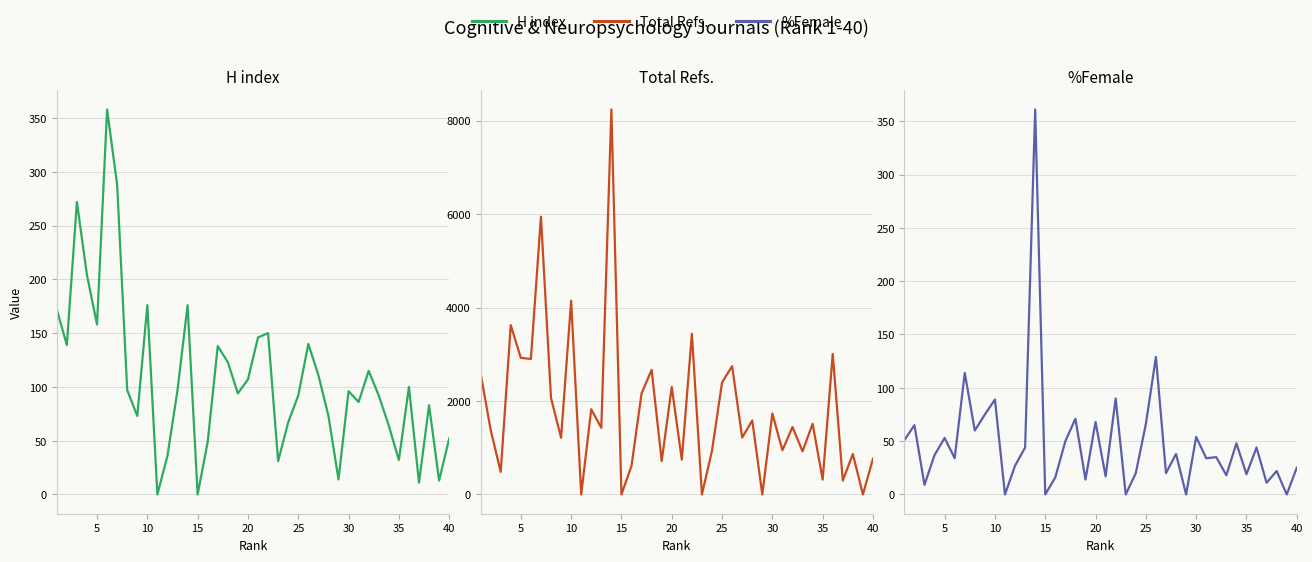

The value of %Female at 16 is 87. True or false?

False